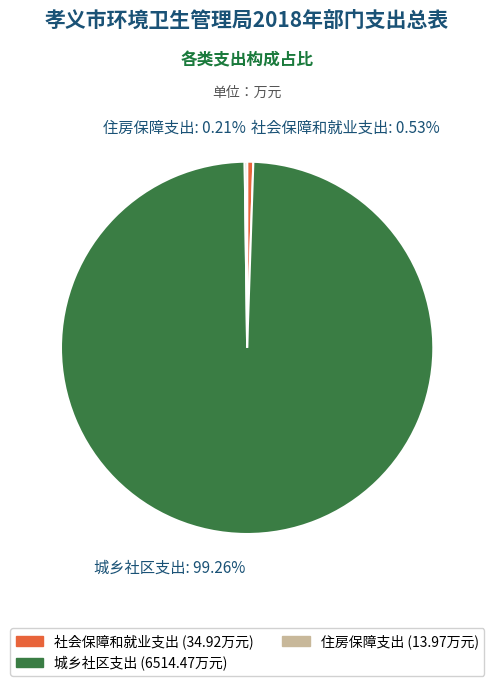

What is the majority slice?

城乡社区支出